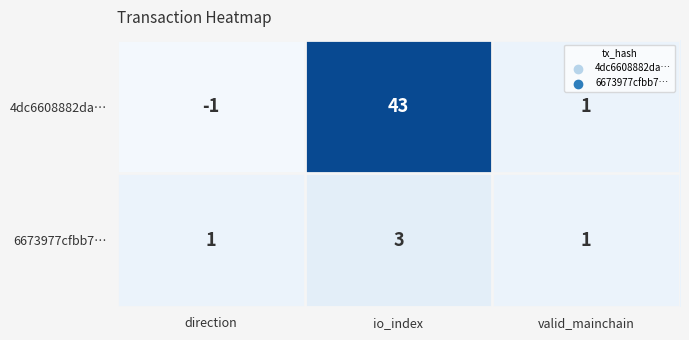

Is it true that 6673977cfbb7… equals 3 at io_index?

True